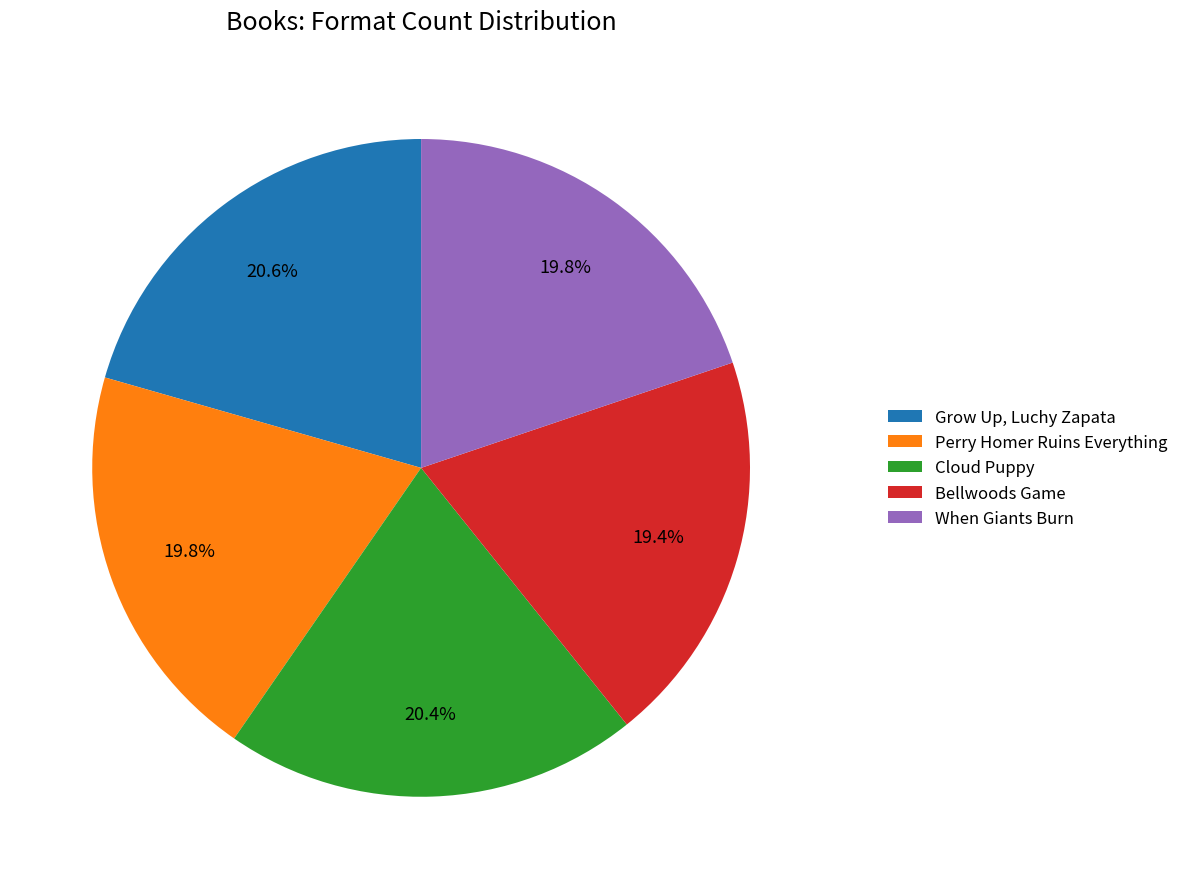

What is the ratio of the value at Perry Homer Ruins Everything to the value at When Giants Burn?

1.0